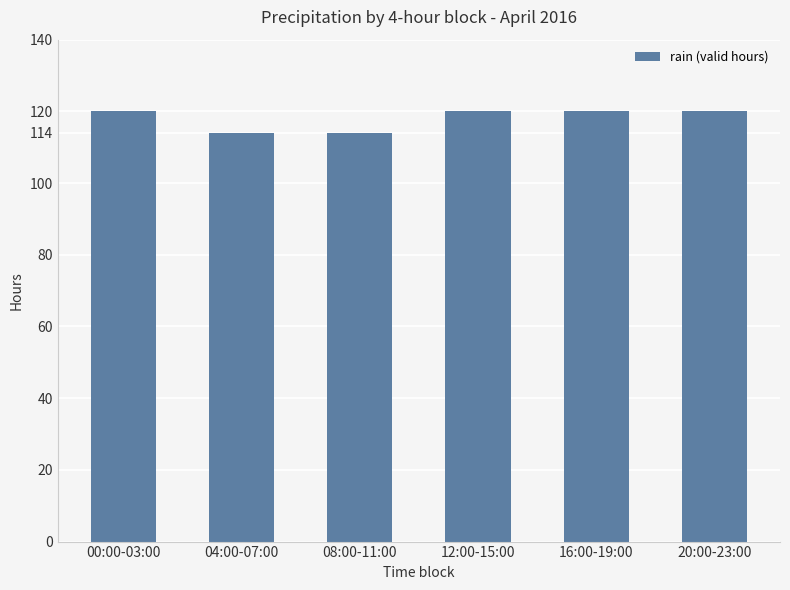

What is the value of the 5th bar from the left?

120